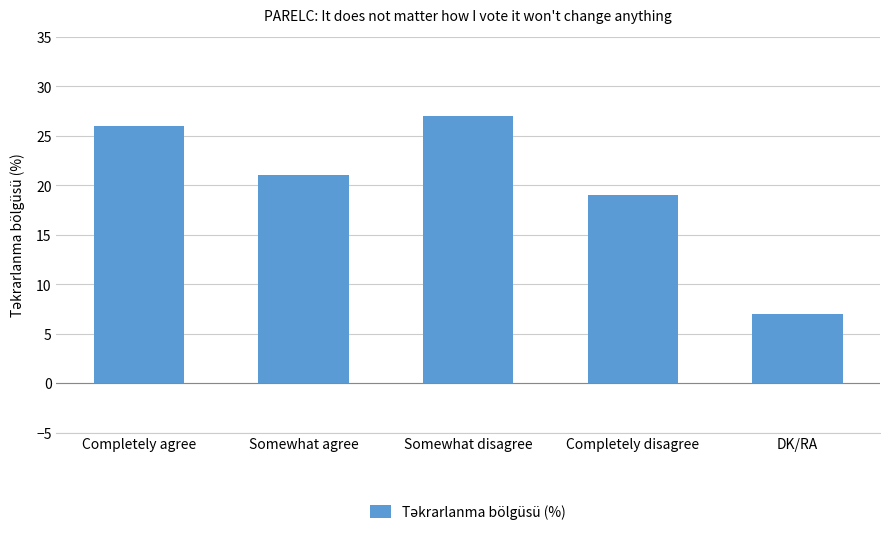

Rank the categories by value from lowest to highest.

DK/RA, Completely disagree, Somewhat agree, Completely agree, Somewhat disagree